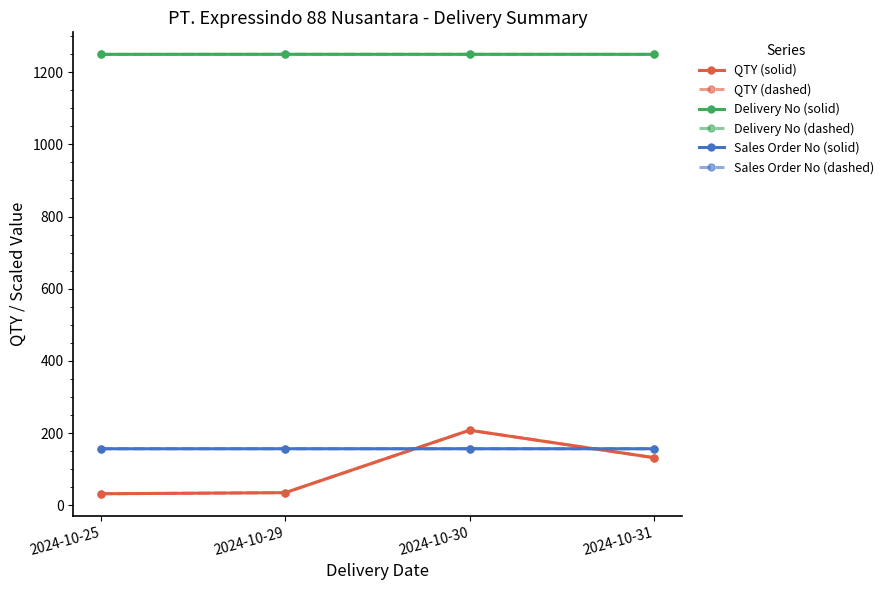

Where is the first local maximum for QTY (dashed)?

2024-10-30